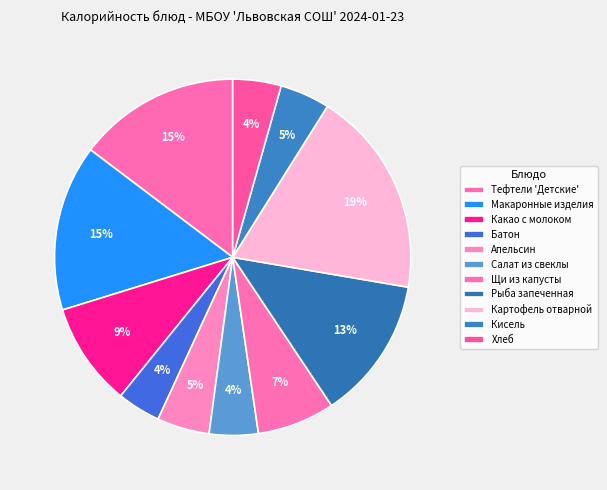

Rank the categories by value from highest to lowest.

Картофель отварной, Макаронные изделия, Тефтели 'Детские', Рыба запеченная, Какао с молоком, Щи из капусты, Апельсин, Кисель, Салат из свеклы, Хлеб, Батон